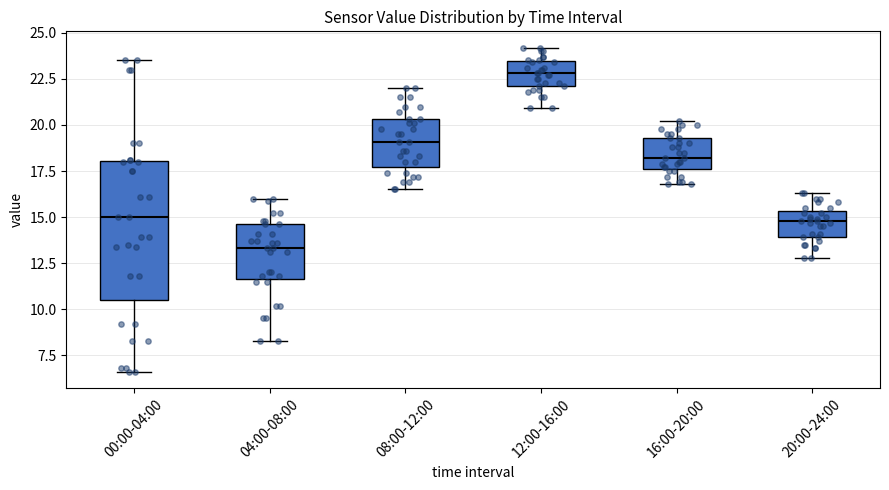

Where does the lower whisker of the box for 20:00-24:00 end on the y-axis? The values are not printed on the chart, so give them approximately, as read against the axis.

13.0